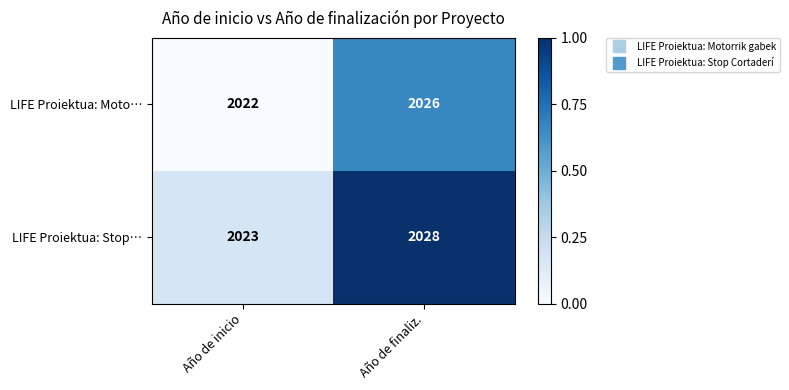

What is the total value across all series at Año de finaliz.?

4054